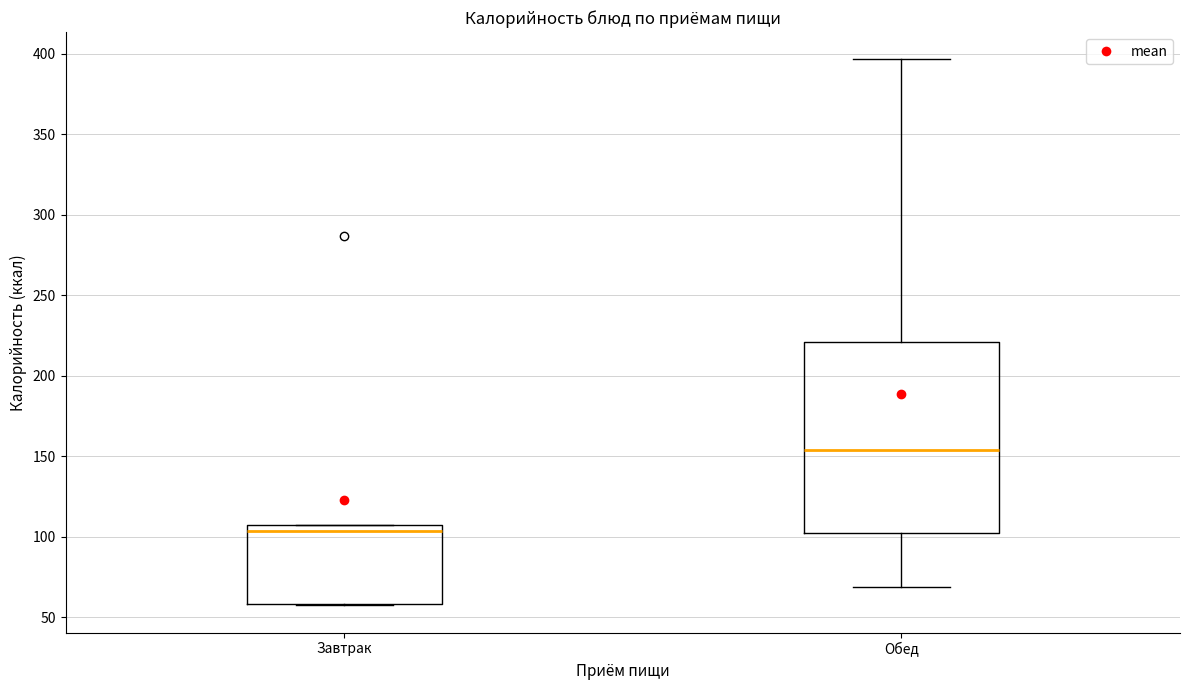

Reading left to right, transcribe this box plot: for each box, give where its median line is, the range the box spans, and where its two whiskers end, as read against the y-axis. The values are not printed on the chart, so give them approximately, as read against the axis.

Завтрак: median 105 (just below the box's upper edge), box 60 to 105, whiskers 55 to 105
Обед: median 155, box 100 to 220, whiskers 70 to 395